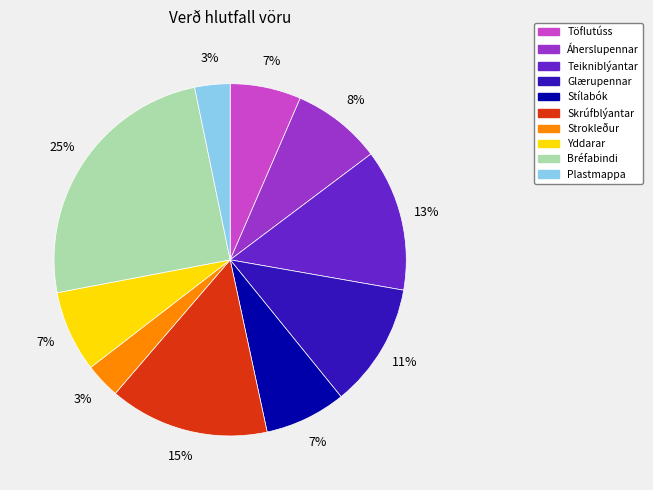

What is the ratio of the value at Stílabók to the value at Strokleður?

2.3